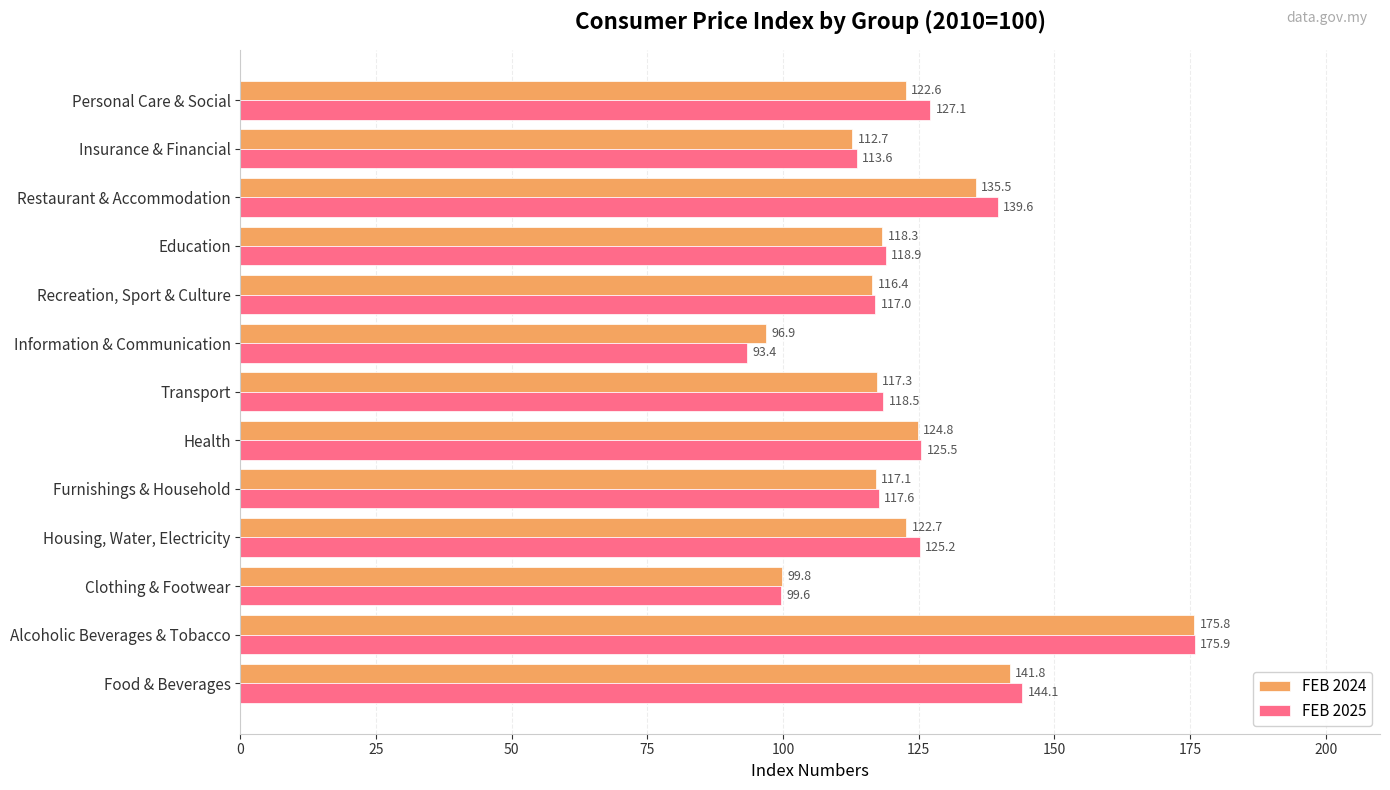

What are all the series names shown in the legend?

FEB 2024, FEB 2025